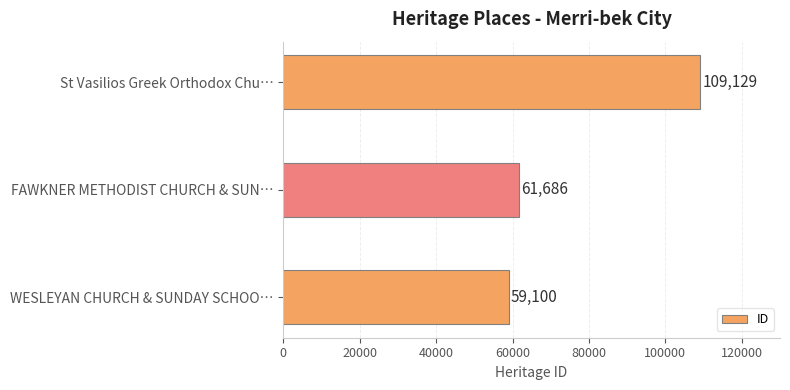

Which label corresponds to the largest value in the chart?

St Vasilios Greek Orthodox Chu…